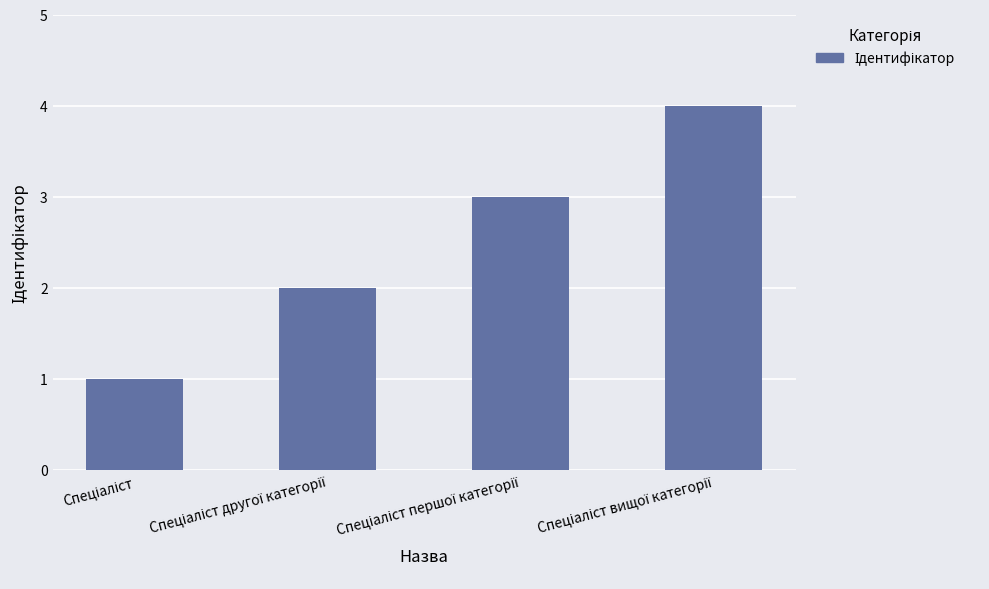

Reading left to right, extract all data points from this chart.

1	2	3	4